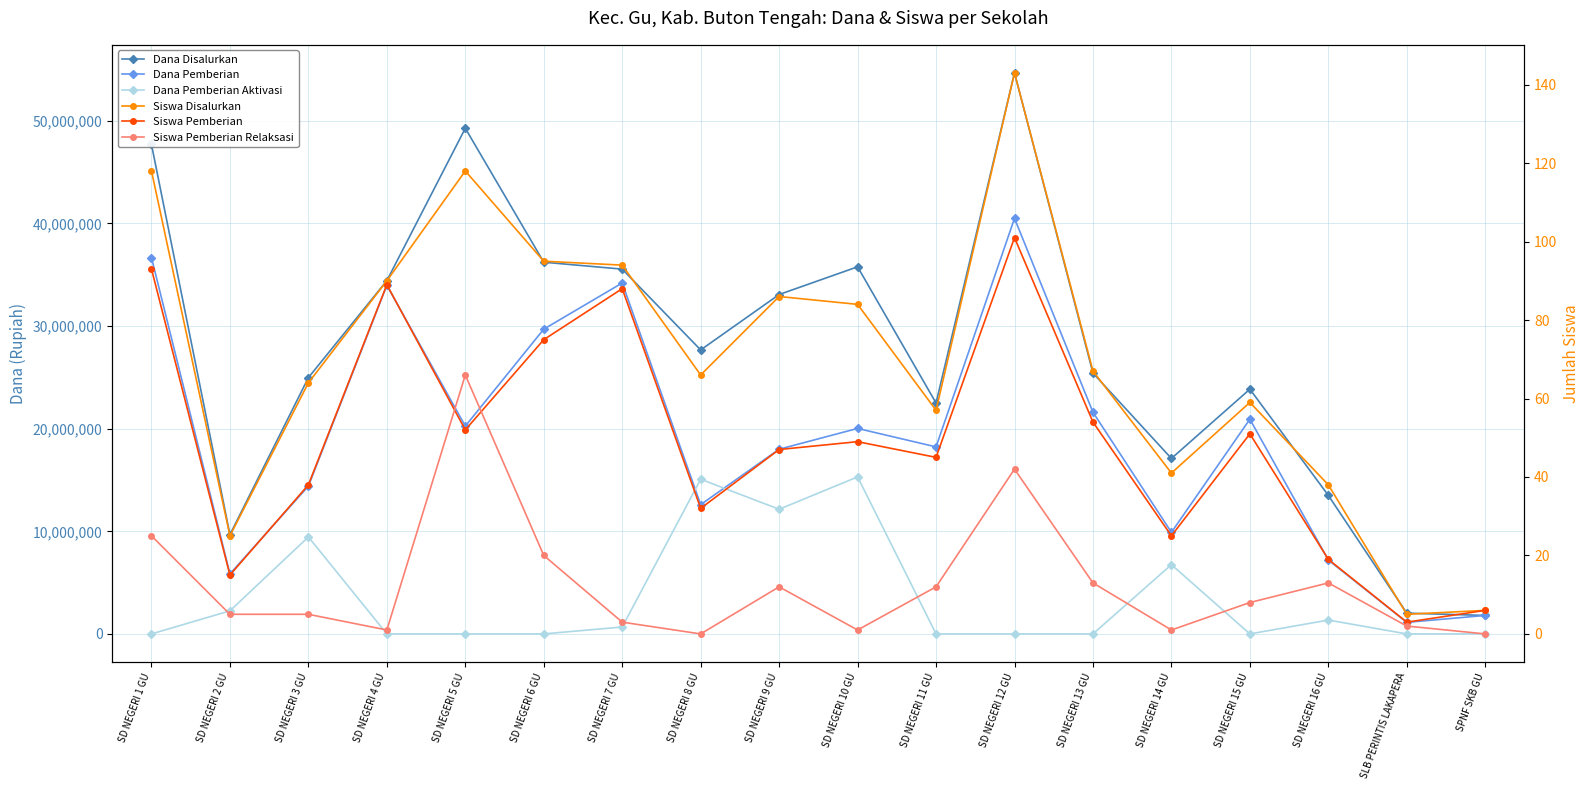

Rank the categories by Siswa Pemberian Relaksasi value from highest to lowest.

SD NEGERI 5 GU, SD NEGERI 12 GU, SD NEGERI 1 GU, SD NEGERI 6 GU, SD NEGERI 13 GU, SD NEGERI 16 GU, SD NEGERI 9 GU, SD NEGERI 11 GU, SD NEGERI 15 GU, SD NEGERI 2 GU, SD NEGERI 3 GU, SD NEGERI 7 GU, SLB PERINTIS LAKAPERA, SD NEGERI 4 GU, SD NEGERI 10 GU, SD NEGERI 14 GU, SD NEGERI 8 GU, SPNF SKB GU